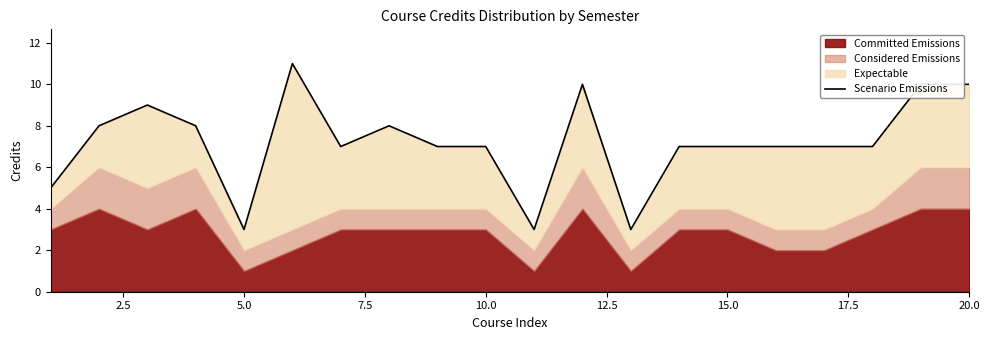

What is the difference between the values at 15.0 and 5.0?

2